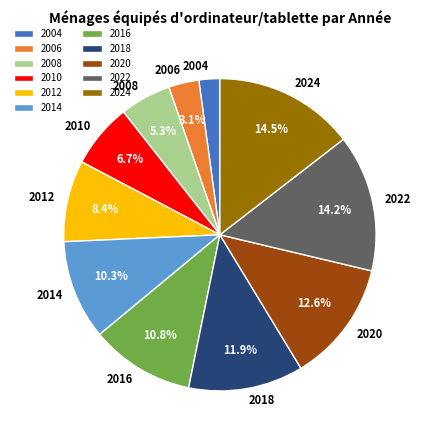

Is 2006 the majority of the pie?

No